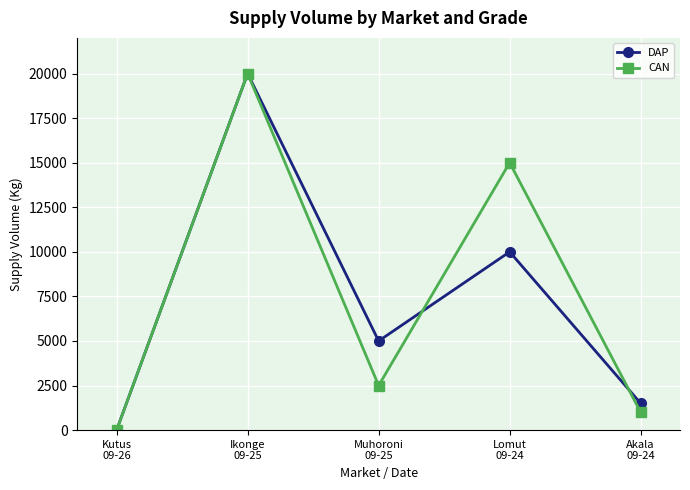

Where is the first local minimum for CAN?

Muhoroni
09-25